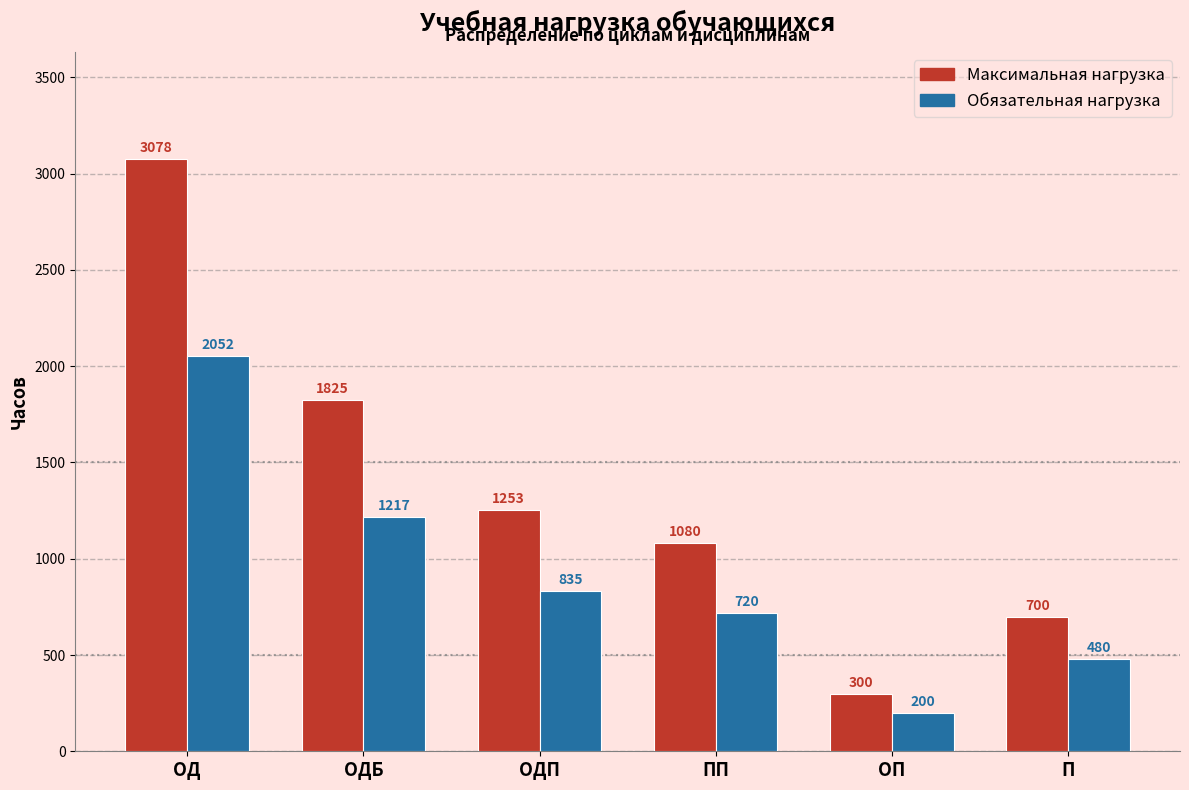

Reading left to right, what are all the values shown in this chart?

Максимальная нагрузка: 3078	1825	1253	1080	300	700
Обязательная нагрузка: 2052	1217	835	720	200	480